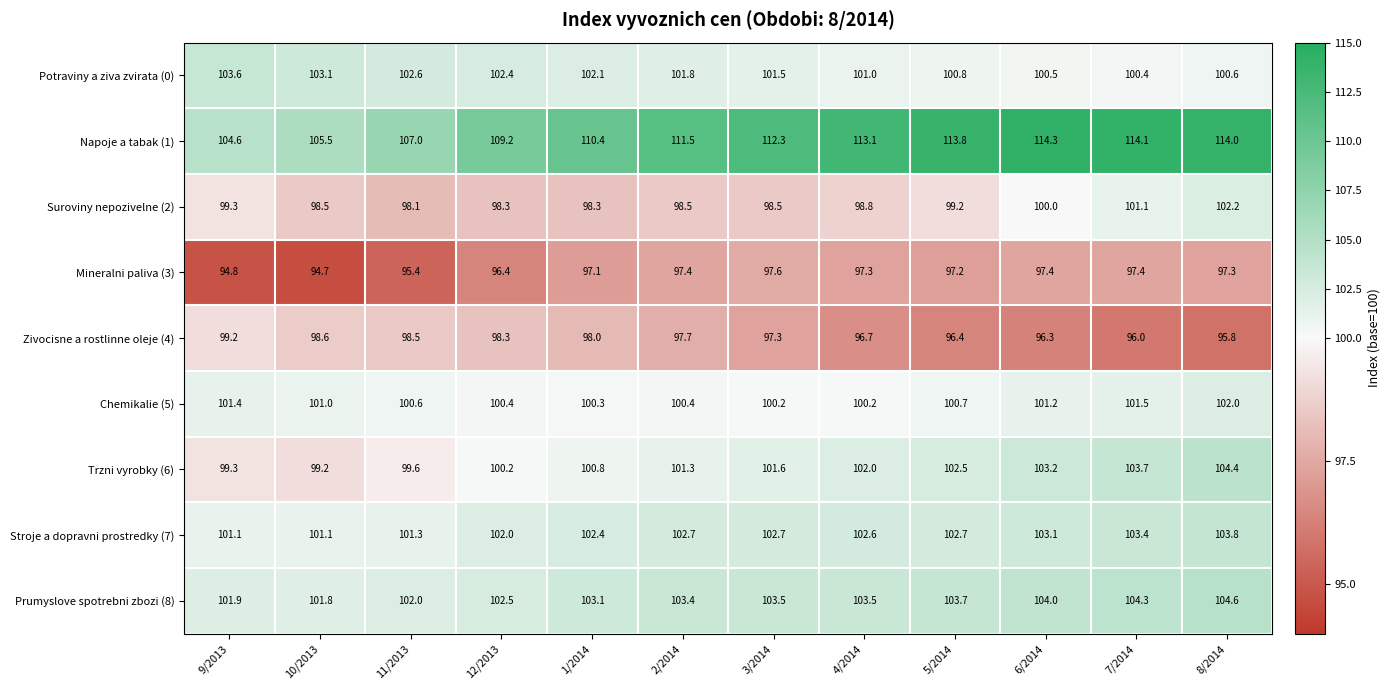

What is the sum of all Napoje a tabak (1) values?

1329.8